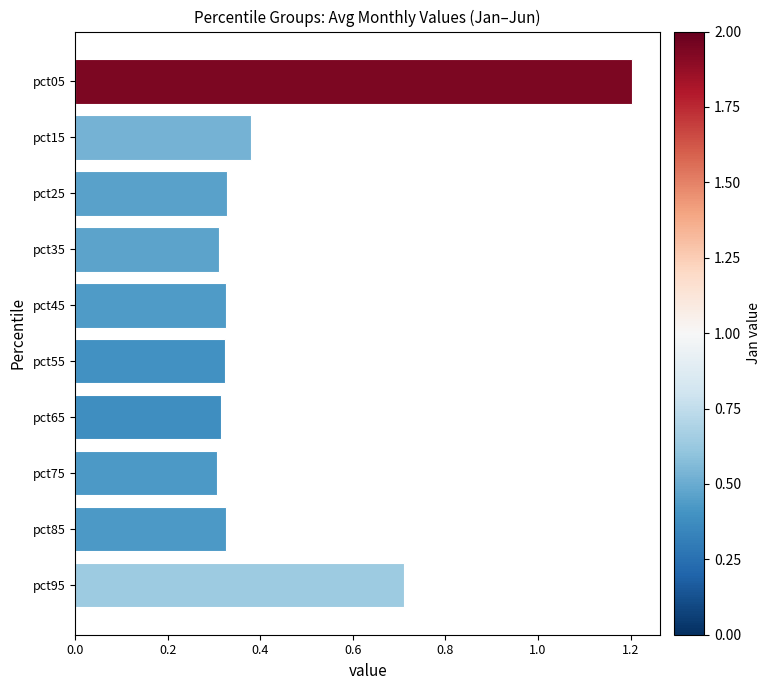

What is the greatest value displayed?

1.2